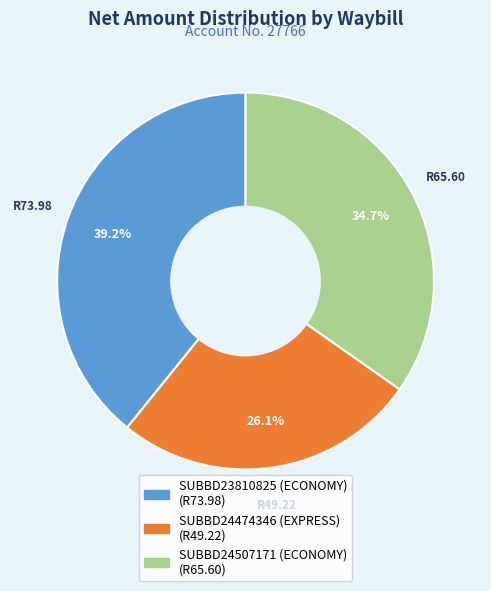

Which category has the biggest portion of the pie?

SUBBD23810825 (ECONOMY)